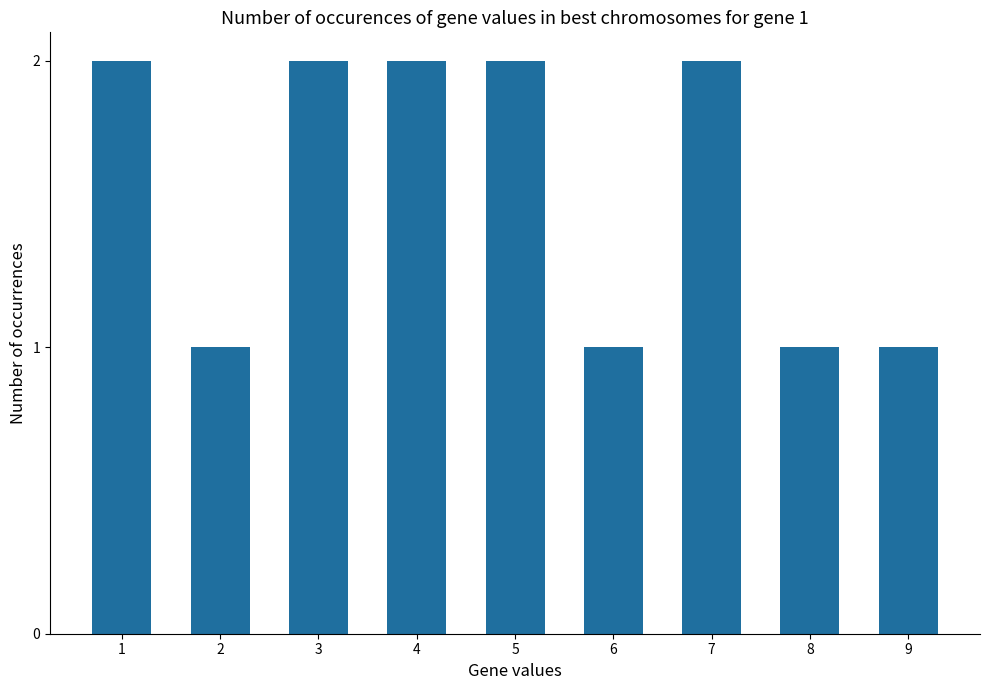

Approximately how many times larger is the value at 9 compared to 6?

1.0